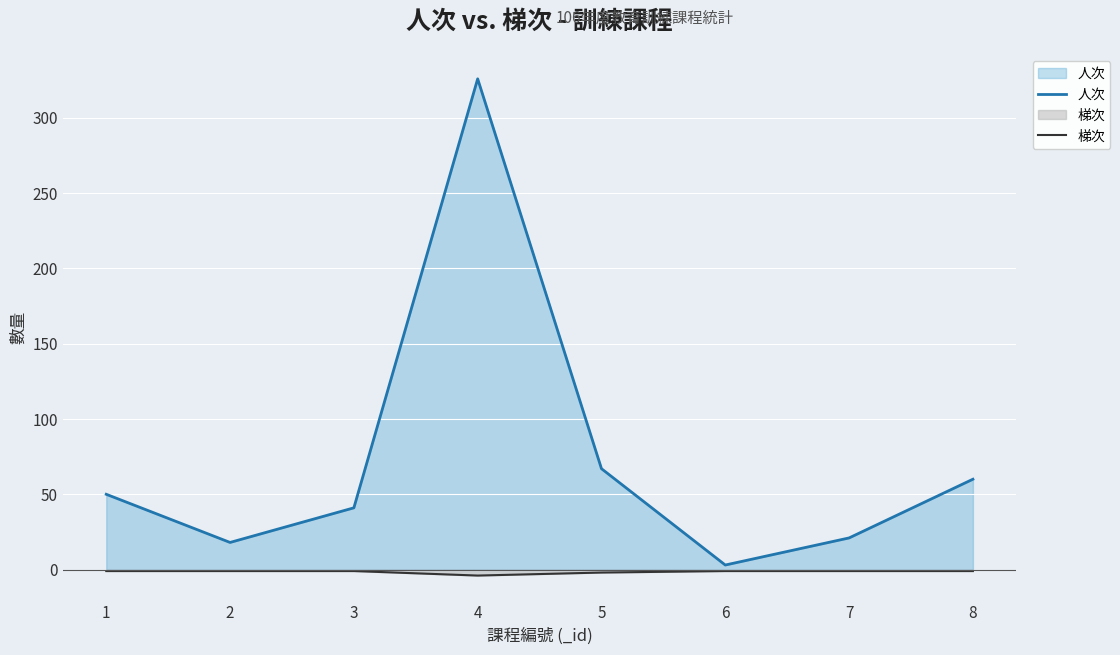

List the labels in order of 梯次 value, smallest first.

4, 5, 1, 2, 3, 6, 7, 8